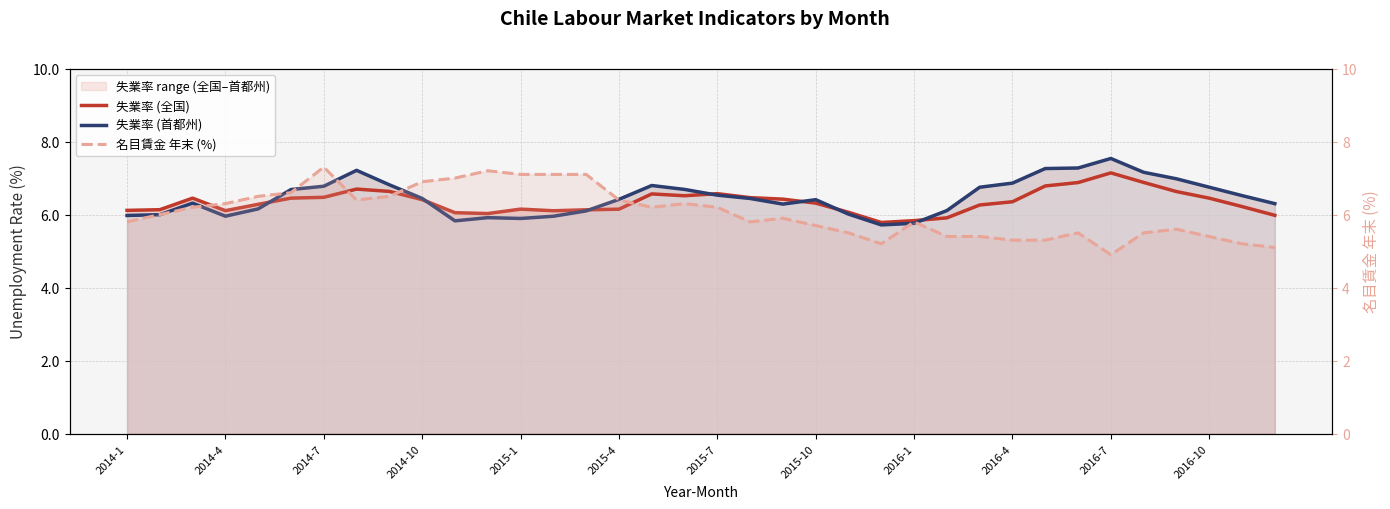

How many intersections are there between 名目賃金 年末 (%) and 失業率 (首都州)?

10